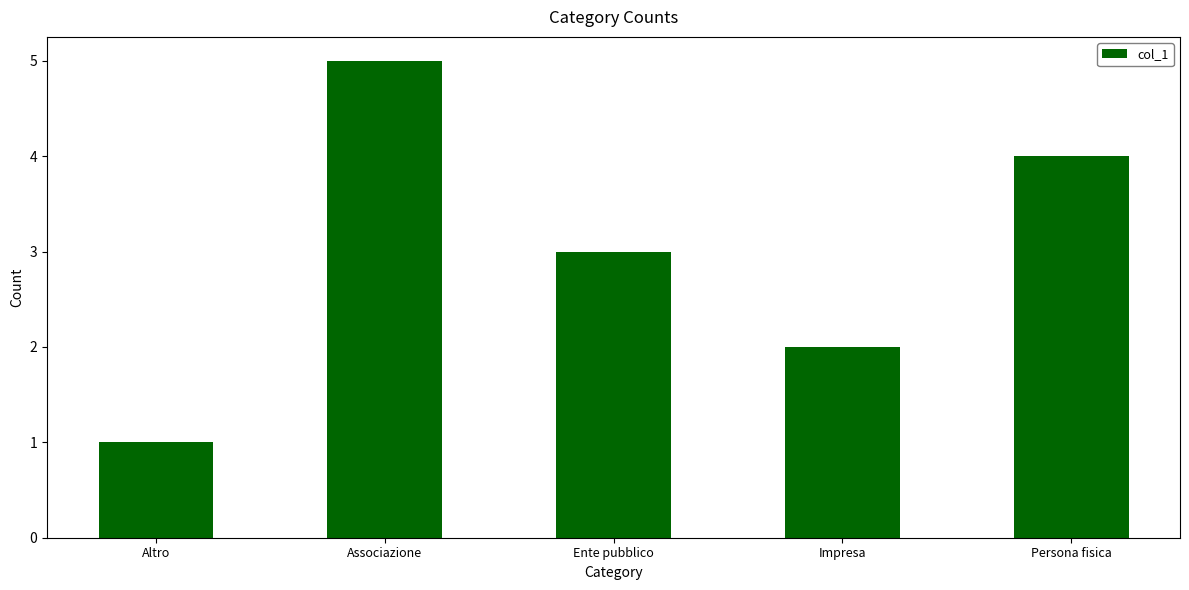

What position from the right is Persona fisica?

1